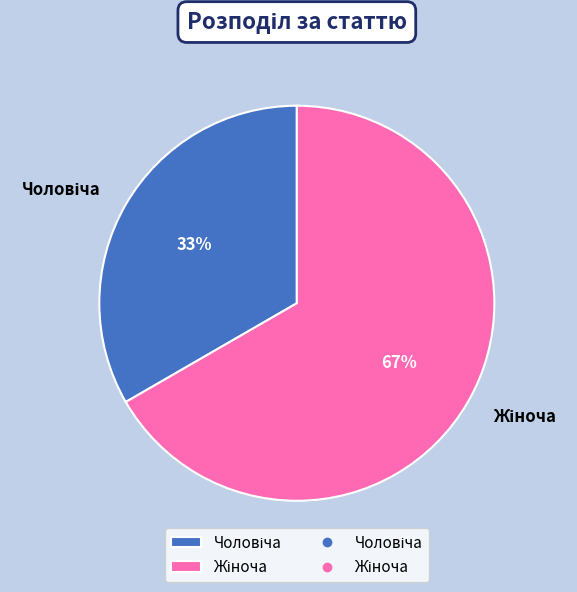

To the nearest percent, what is the average slice percentage?

50%